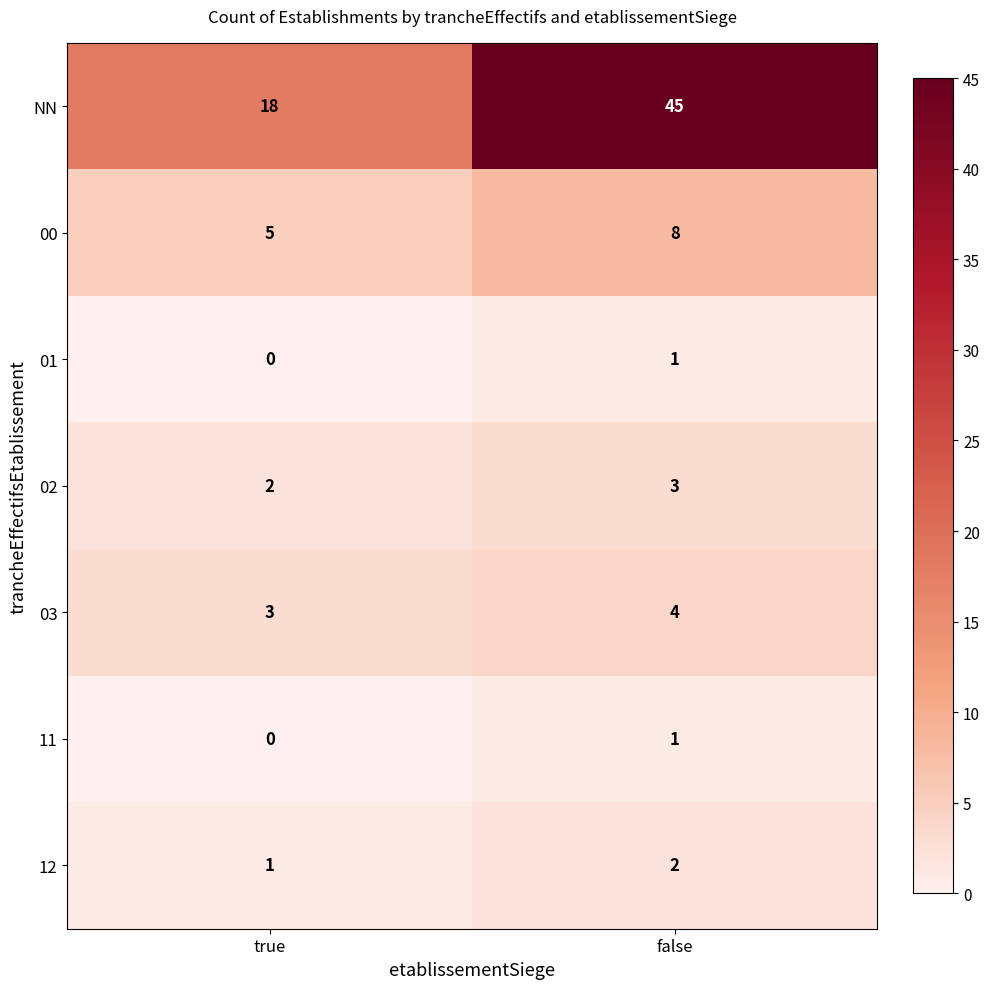

What is the spread (max minus min) of values at false?

44